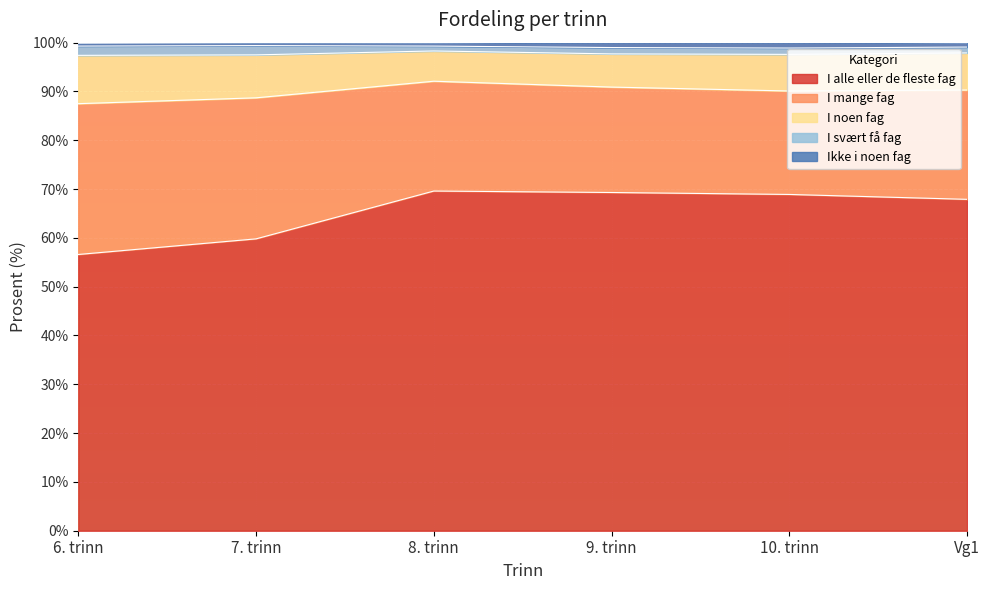

What is the maximum value for I alle eller de fleste fag?

69.6